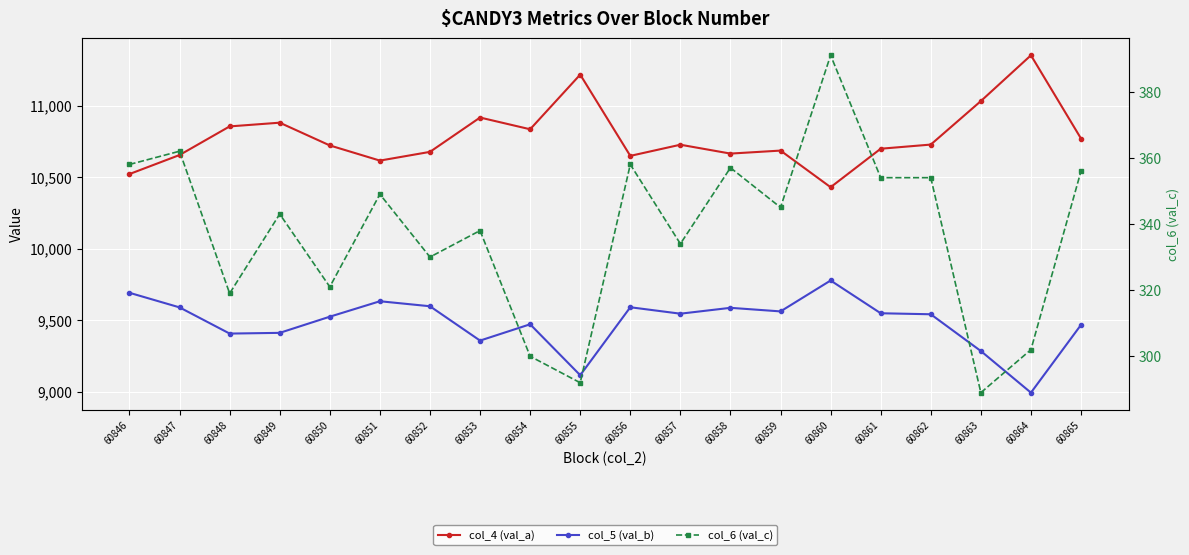

Which series has the widest spread of values?

col_4 (val_a)